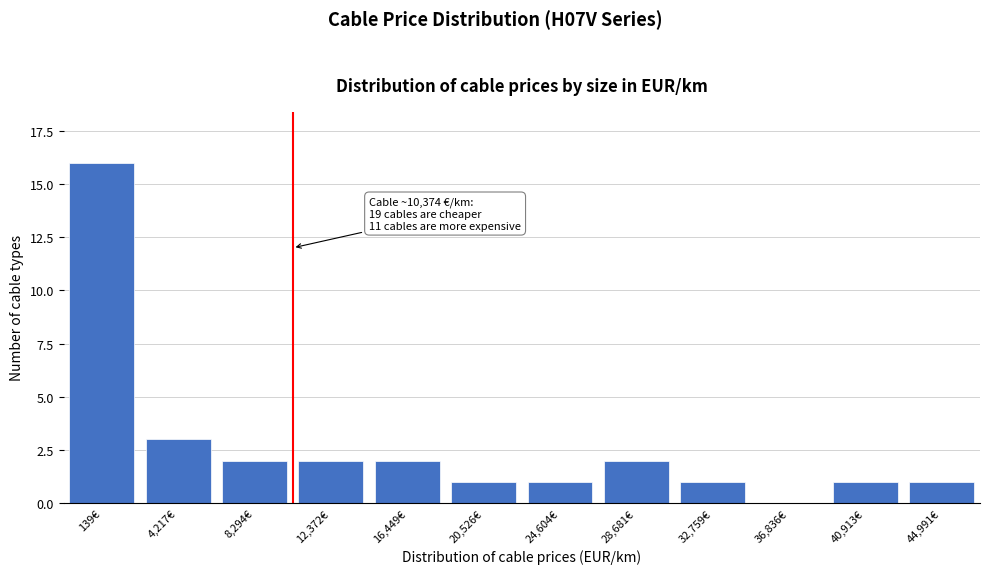

Reading right to left, list all the values displayed in this chart.

44,991€=1	40,913€=1	36,836€=0	32,759€=1	28,681€=2	24,604€=1	20,526€=1	16,449€=2	12,372€=2	8,294€=2	4,217€=3	139€=16